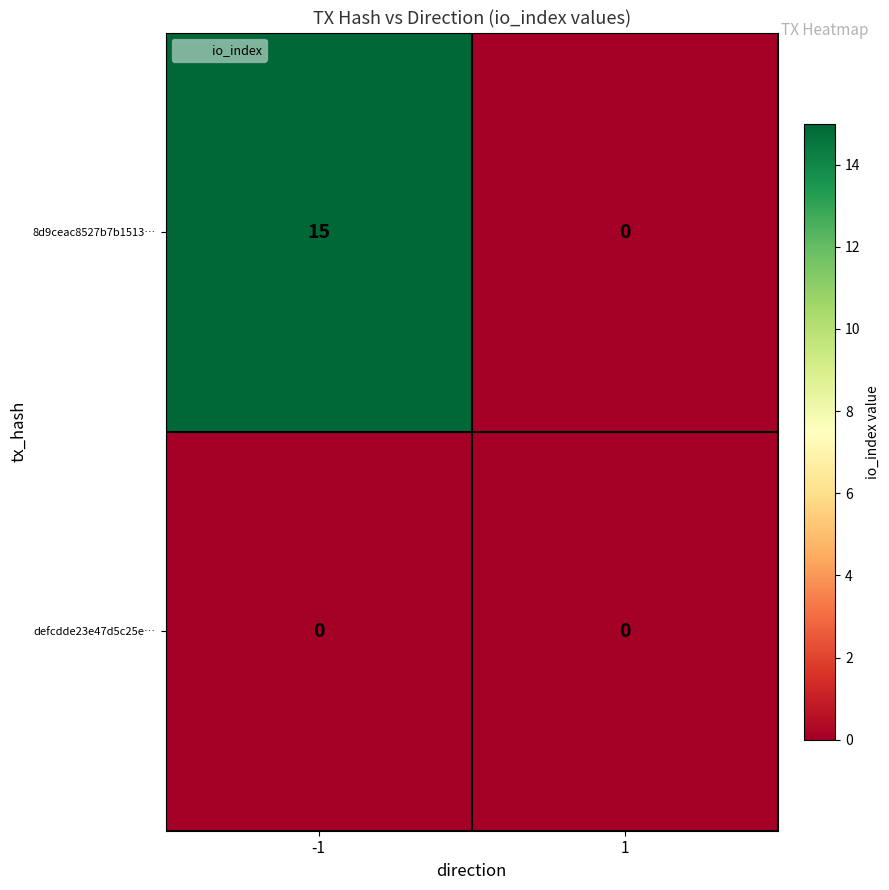

Reading left to right, list all the values displayed in this chart.

8d9ceac8527b7b1513…: 15	0
defcdde23e47d5c25e…: 0	0